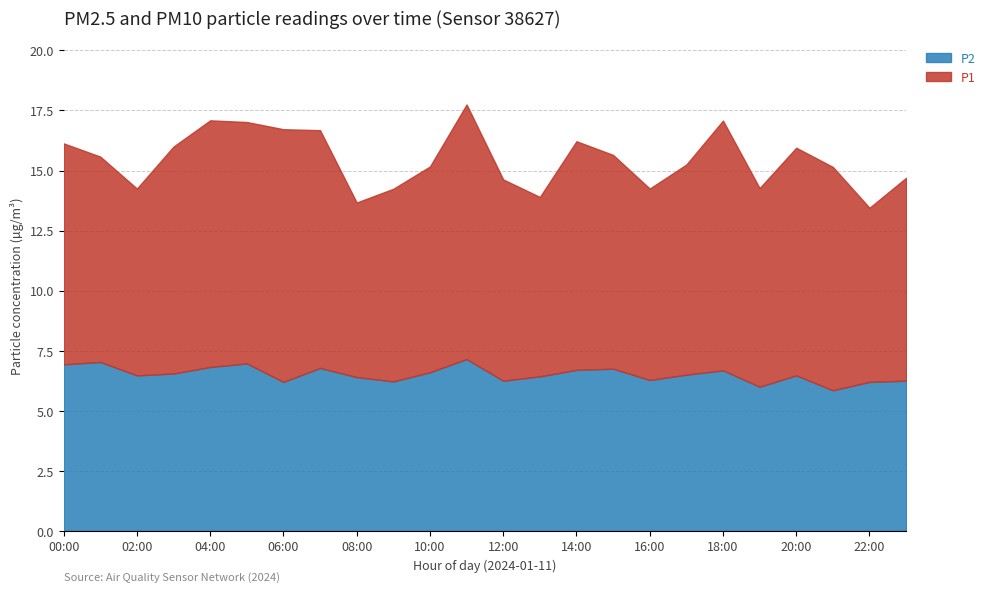

What are all the series names shown in the legend?

P2, P1